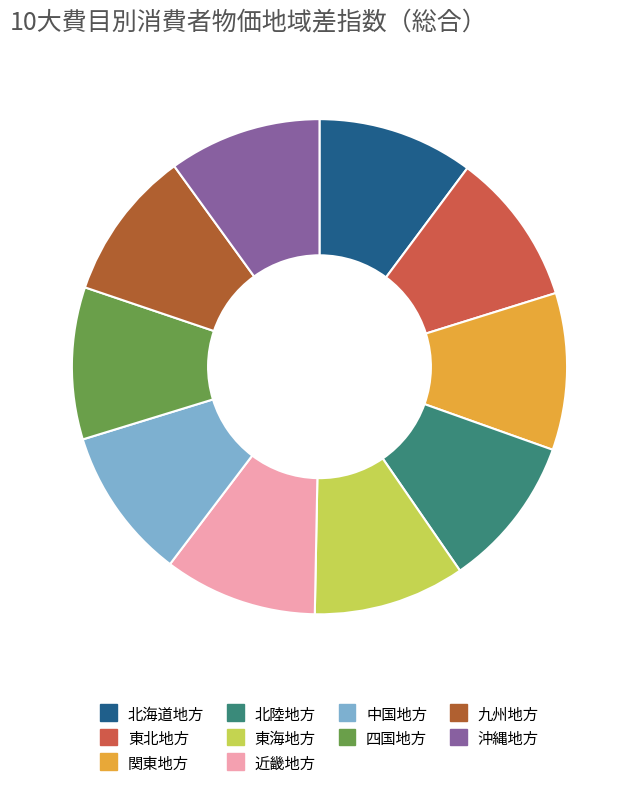

True or false: 東海地方 accounts for 10% of the total.

True